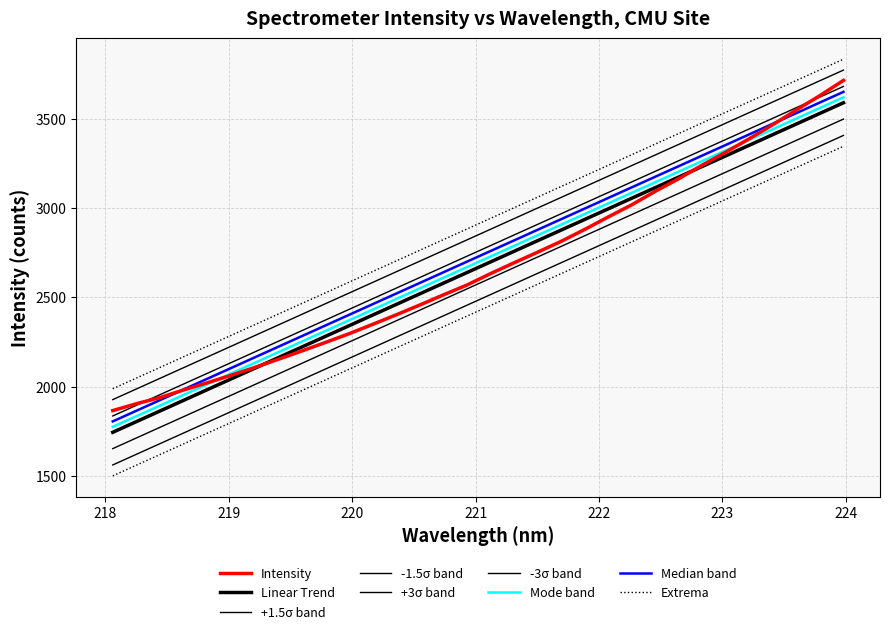

What is the average value?

2667.8